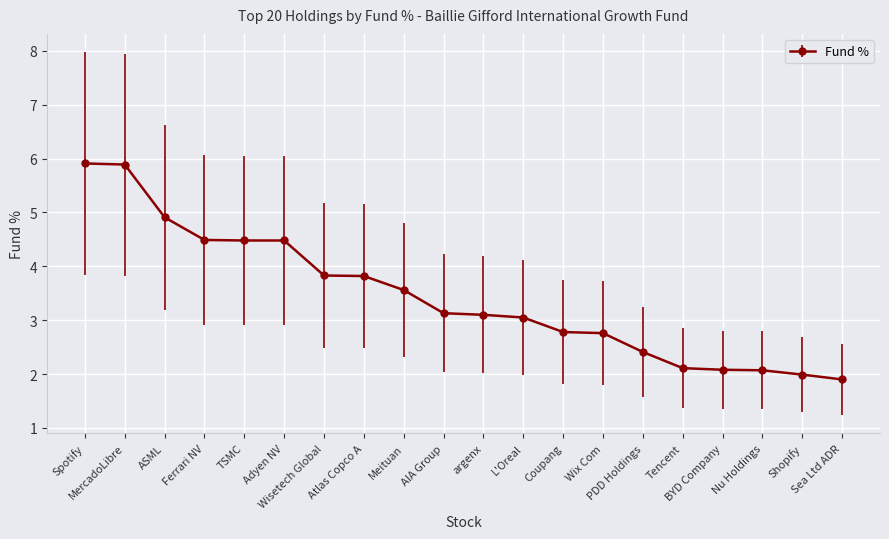

What is the label of the 7th point from the left?

Wisetech Global